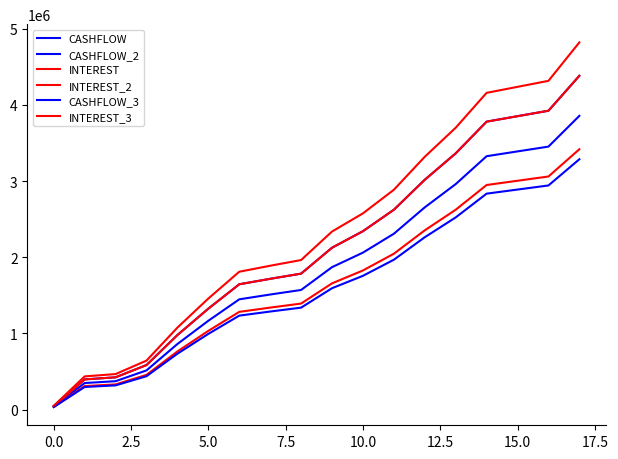

At which label does CASHFLOW_2 reach its peak?

17